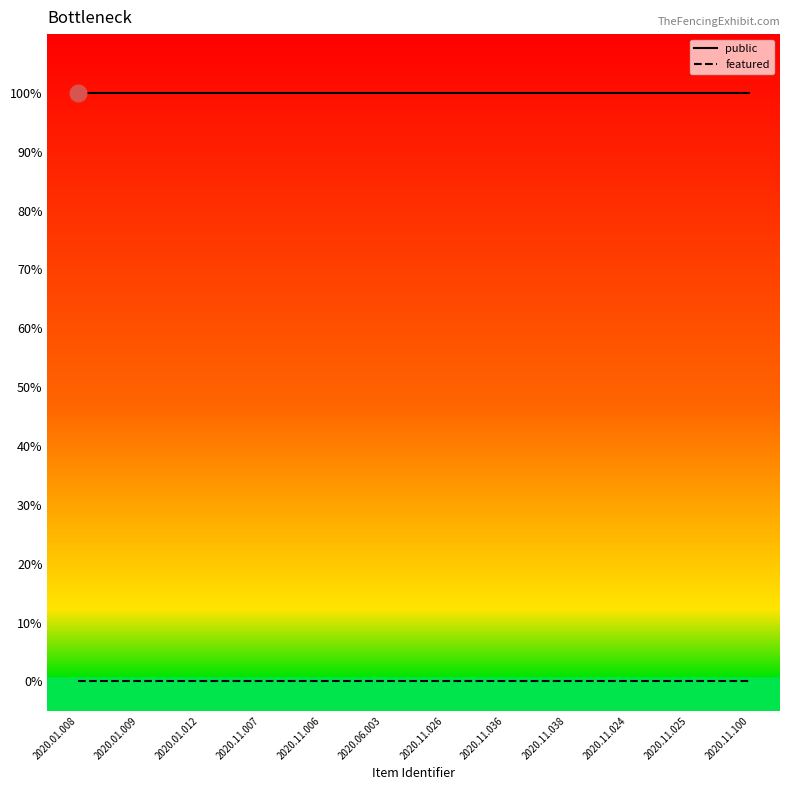

What is the label of the 10th point from the left?

2020.11.024